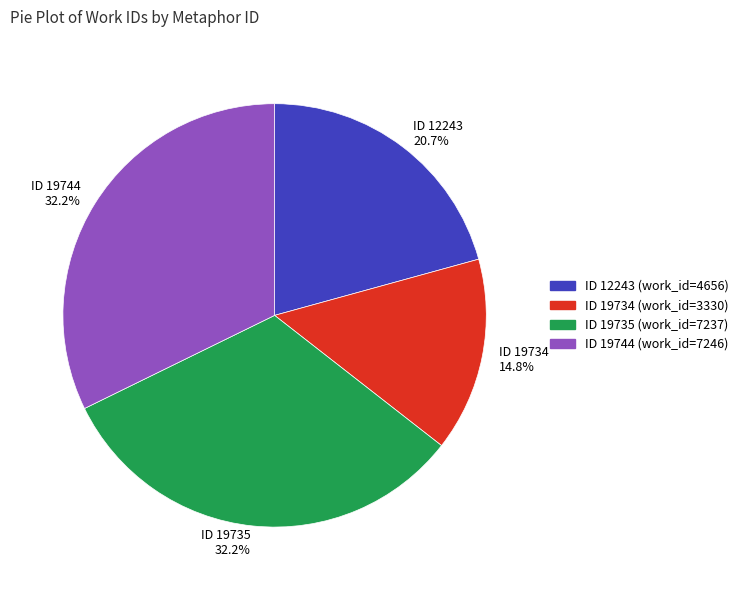

Between ID 19735 32.2% and ID 19734 14.8%, which is larger?

ID 19735 32.2%